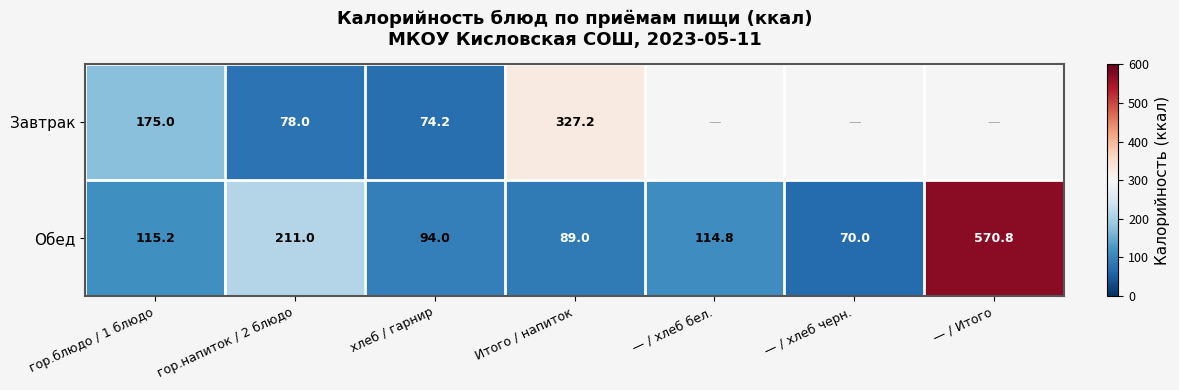

How many distinct data groups are displayed?

2